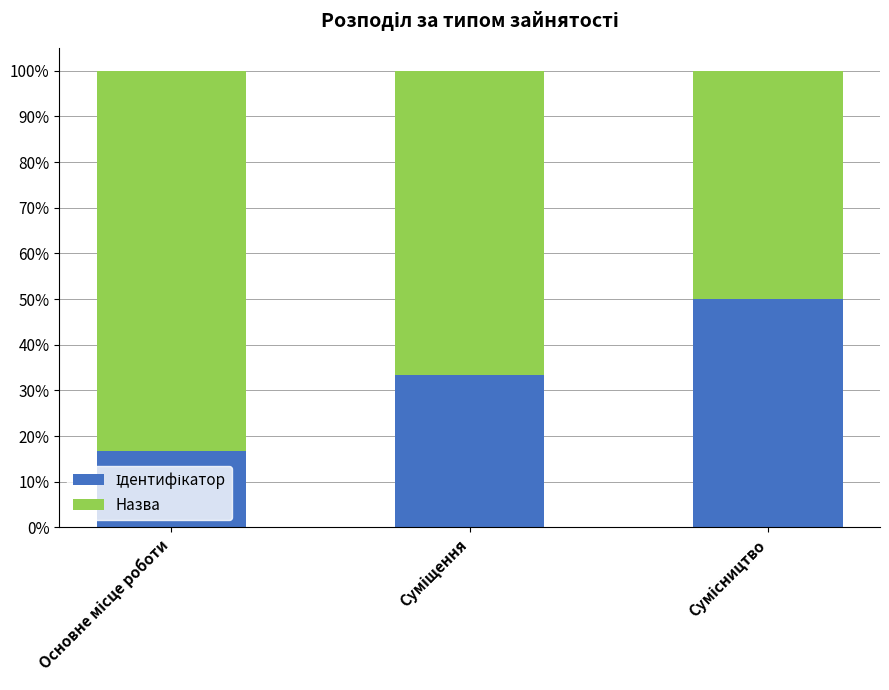

Does the chart contain any negative values?

No